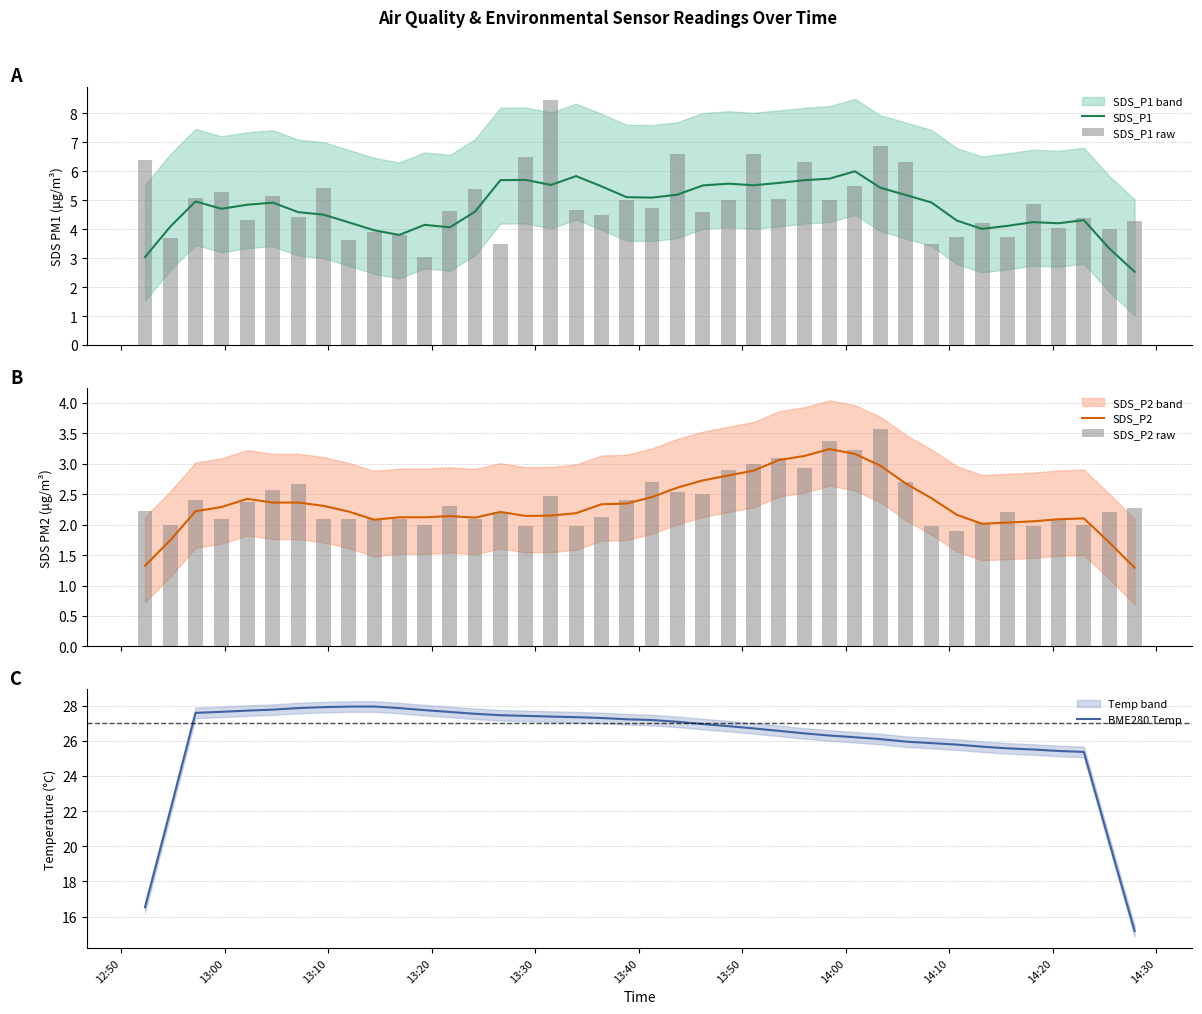

What is the minimum value for SDS_P1?

2.5